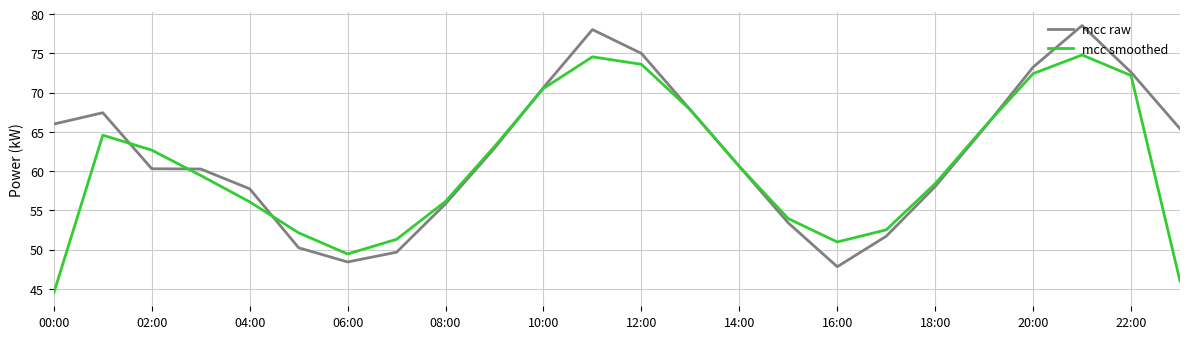

Does the chart have visible grid lines?

Yes